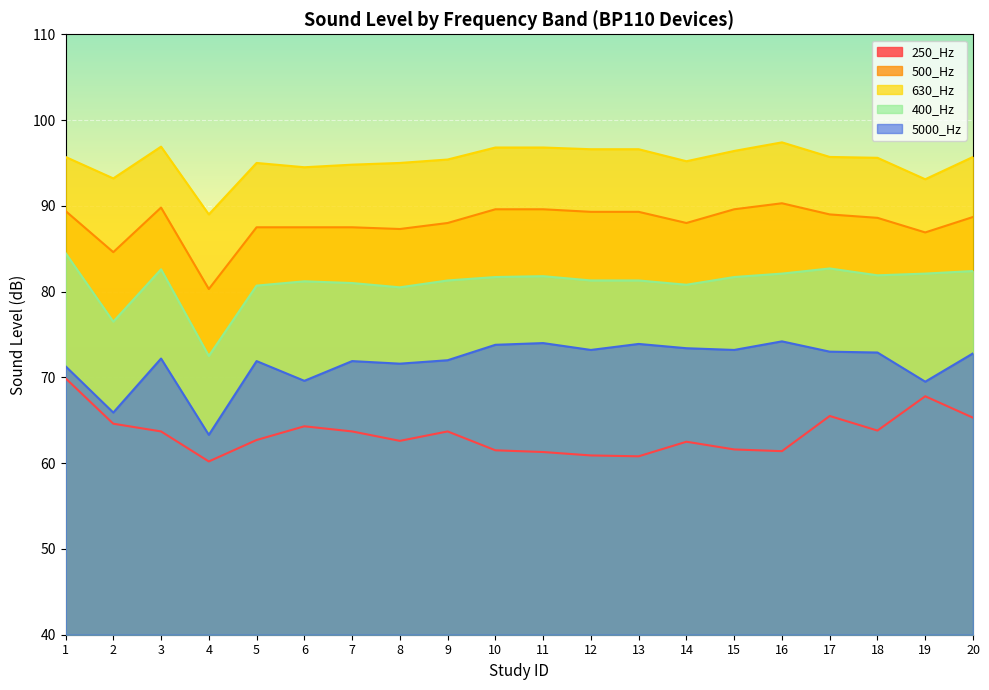

Rank the series at 4 from lowest to highest value.

250_Hz, 5000_Hz, 400_Hz, 500_Hz, 630_Hz